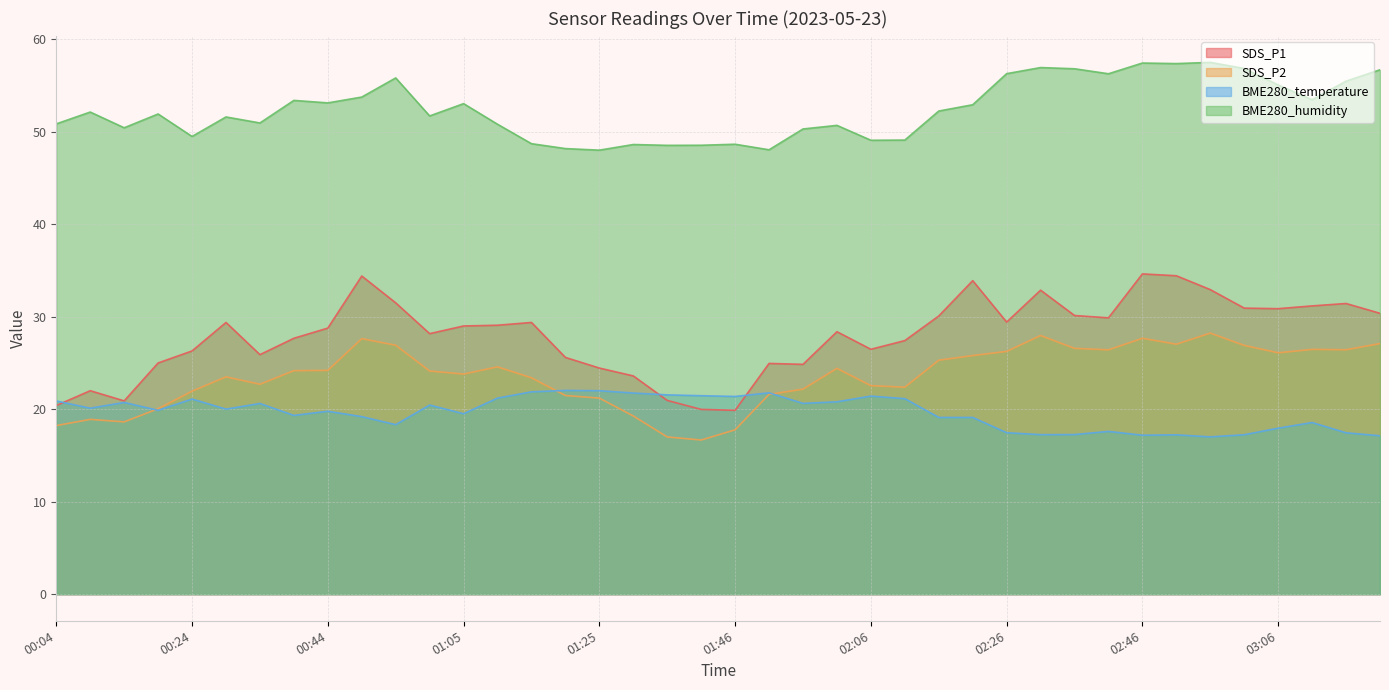

True or false: SDS_P1 has a value of 52.4 at 02:41.

False